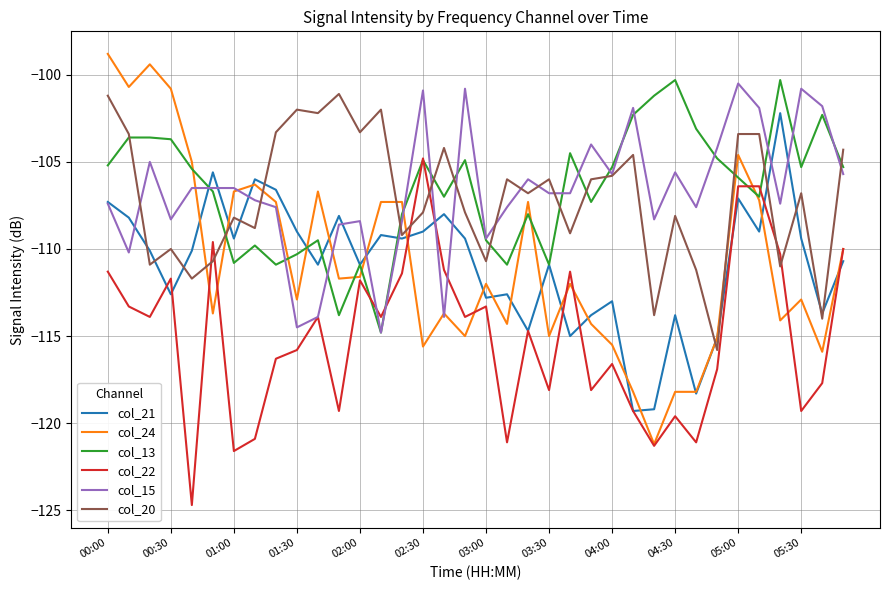

What is the maximum value for col_24?

-98.8